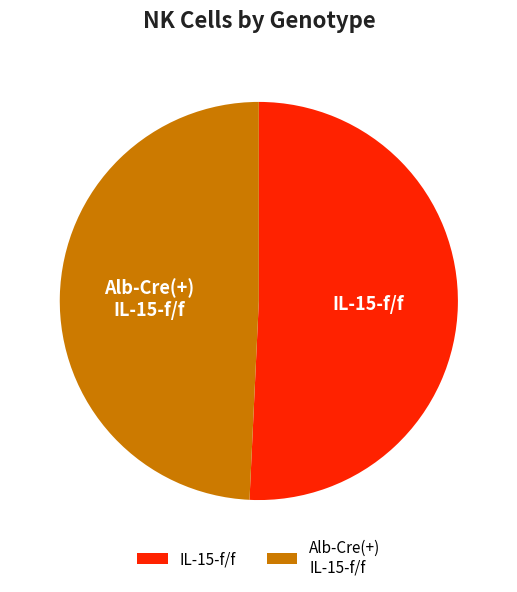

Does Alb-Cre(+) IL-15-f/f represent more than half of the total?

No